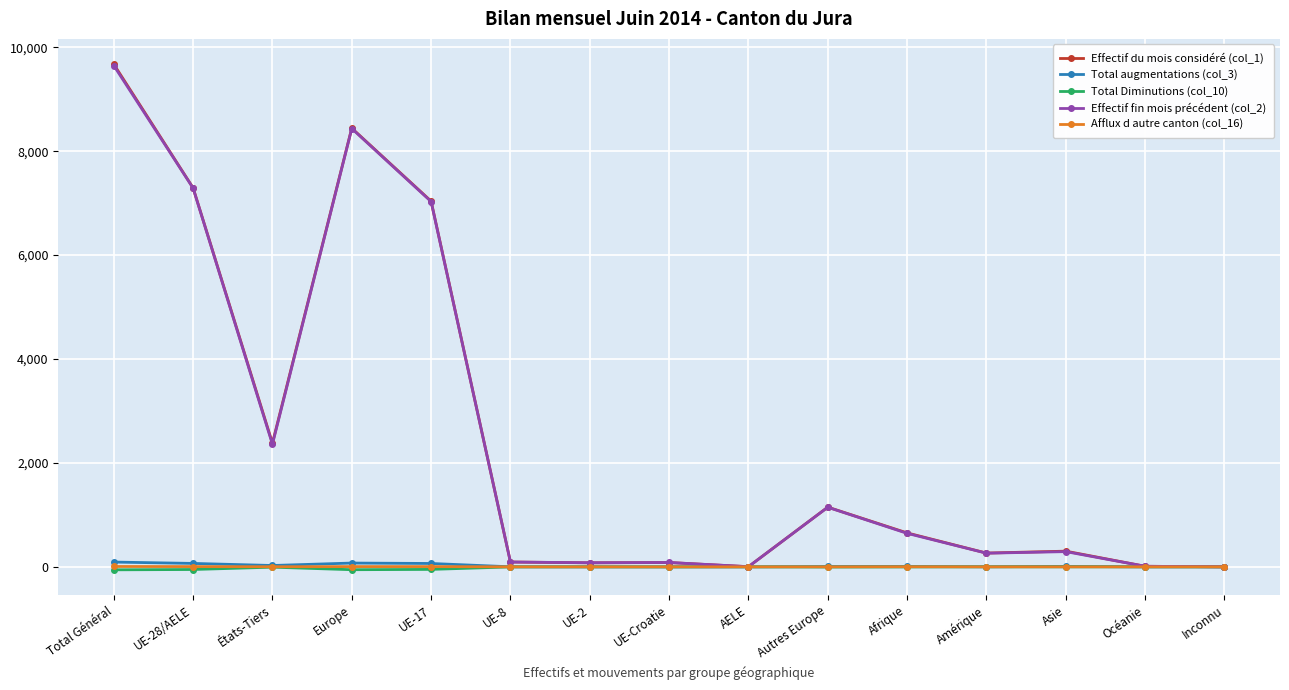

Which label corresponds to the largest value in the chart?

Total Général